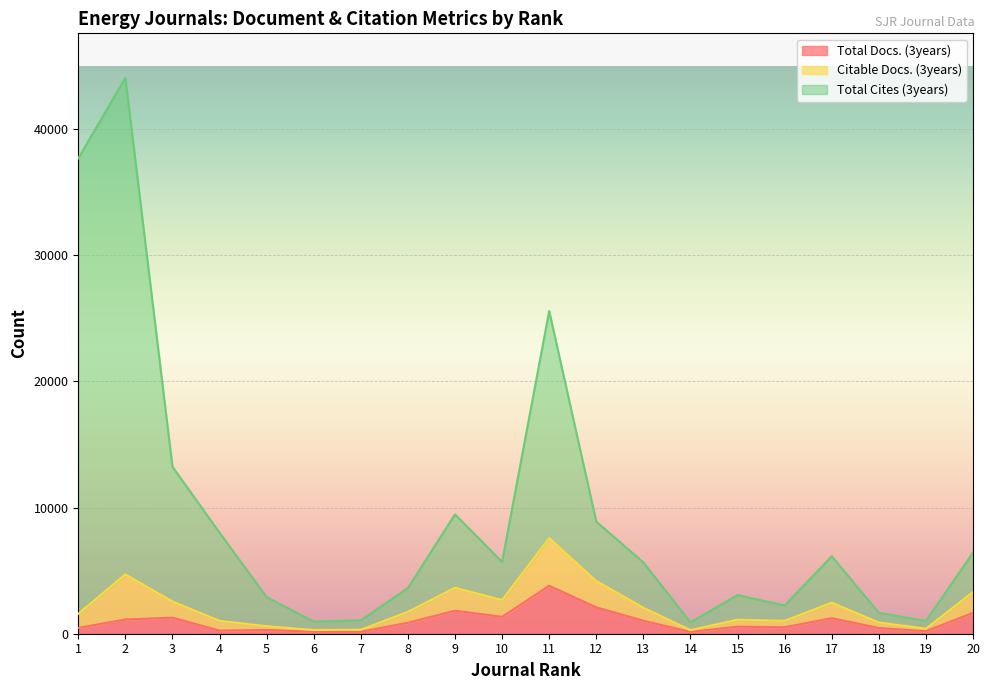

True or false: Total Cites (3years) and Total Docs. (3years) cross at least once.

False